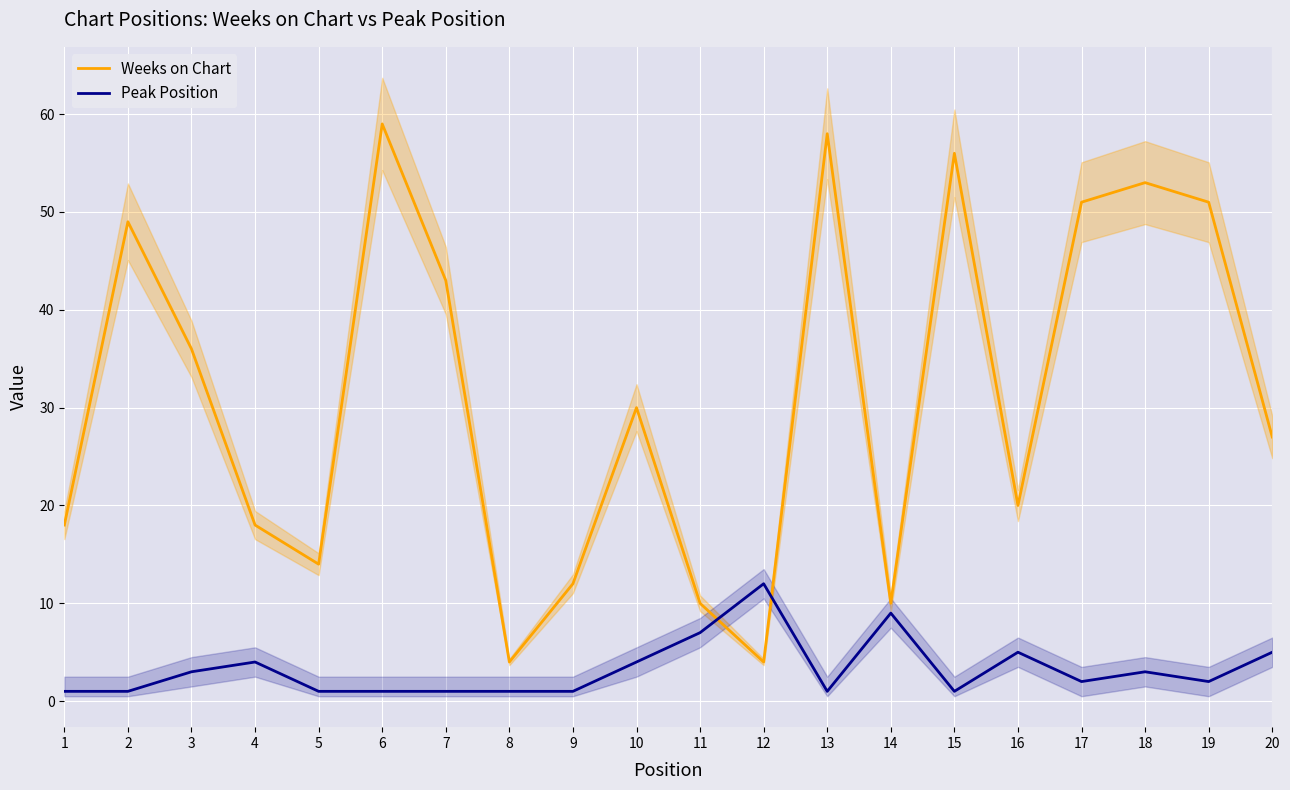

The value of Peak Position at 2 is 1. True or false?

False